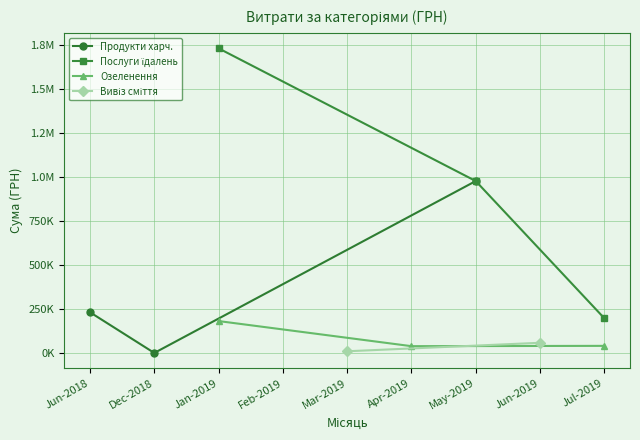

At how many categories does at least one series exceed 1488251?

1